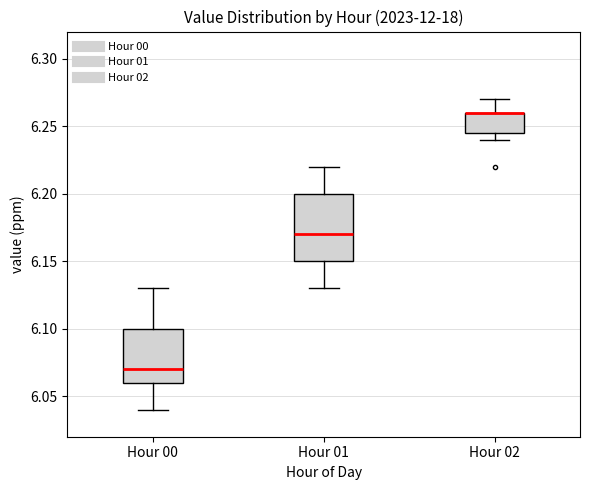

Reading left to right, transcribe this box plot: for each box, give where its median line is, the range the box spans, and where its two whiskers end, as read against the y-axis. The values are not printed on the chart, so give them approximately, as read against the axis.

Hour 00: median 6.070, box 6.060 to 6.100, whiskers 6.040 to 6.130
Hour 01: median 6.170, box 6.150 to 6.200, whiskers 6.130 to 6.220
Hour 02: median 6.260 (drawn on the box's upper edge), box 6.245 to 6.260, whiskers 6.240 to 6.270